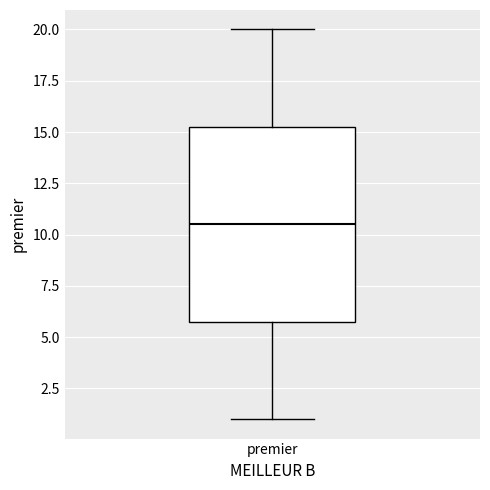

Read this box plot against the y-axis: the position of the median line, the range covered by the box, and the ends of both whiskers. The values are not printed on the chart, so give them approximately, as read against the axis.

median 10.5, box 6.0 to 15.5, whiskers 1.0 to 20.0